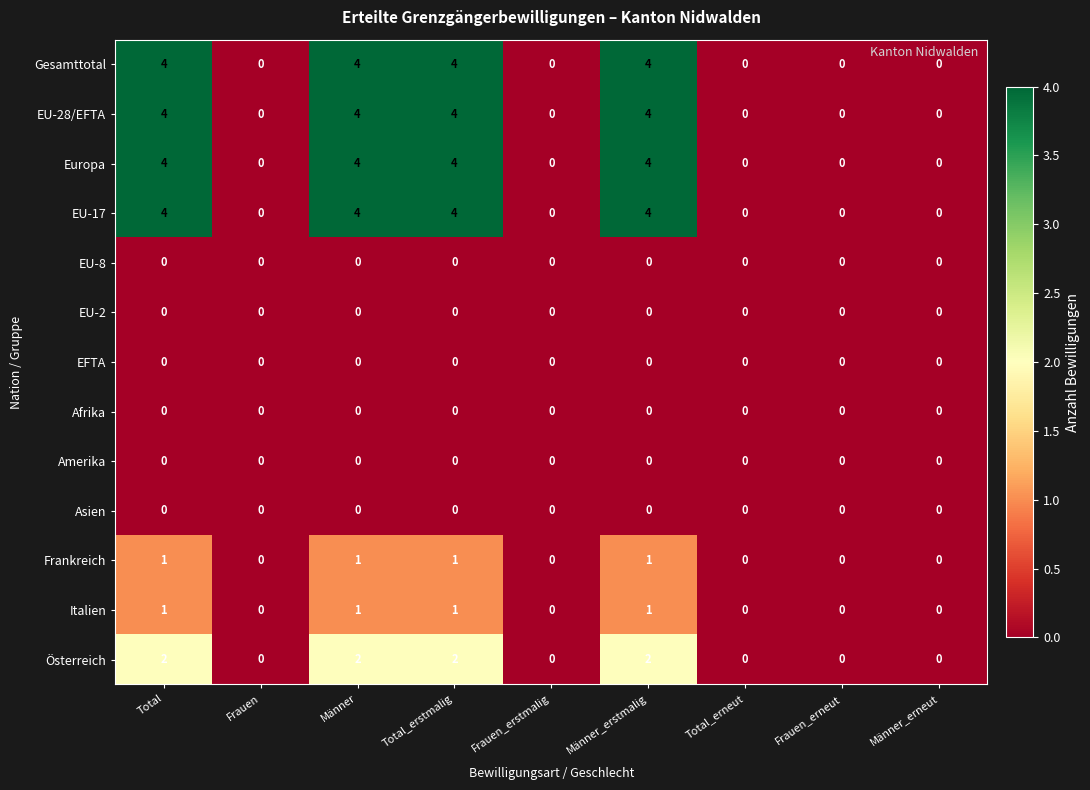

What is the spread (max minus min) of values at Total?

4